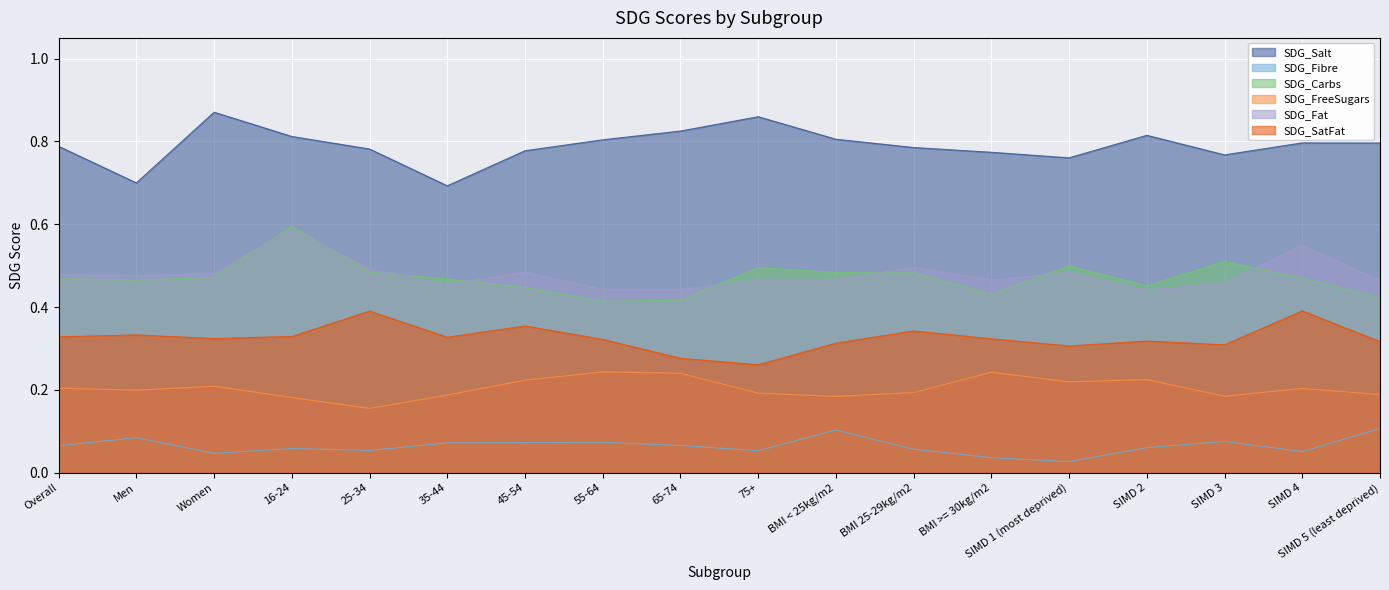

Which category has the highest value in the SDG_SatFat series?

SIMD 4